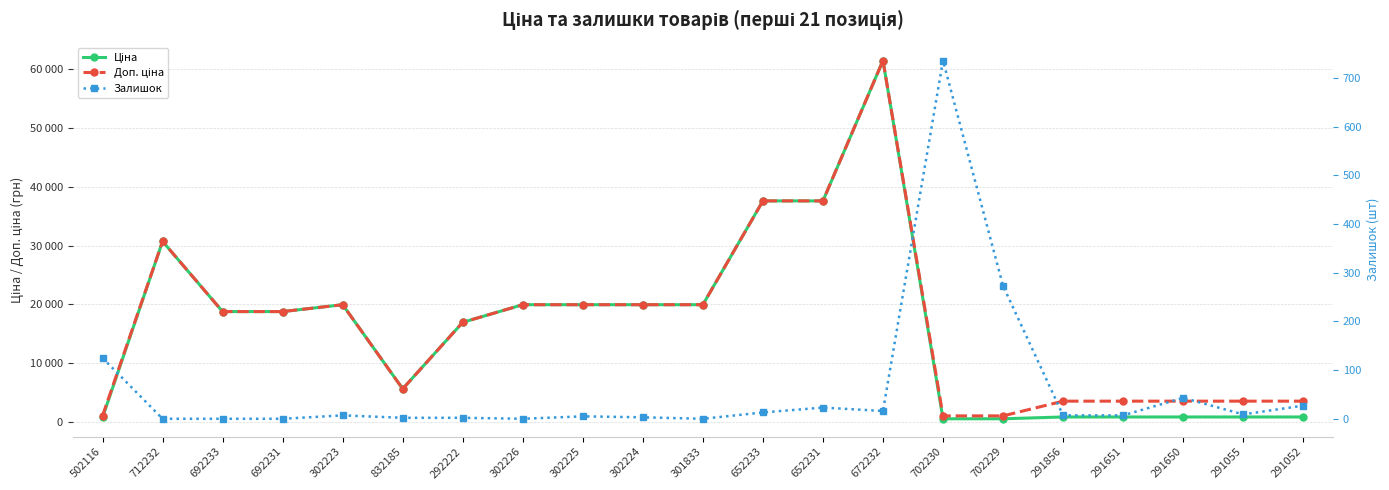

What is the sum of the Доп. ціна values at 302225 and 302226?

39928.3